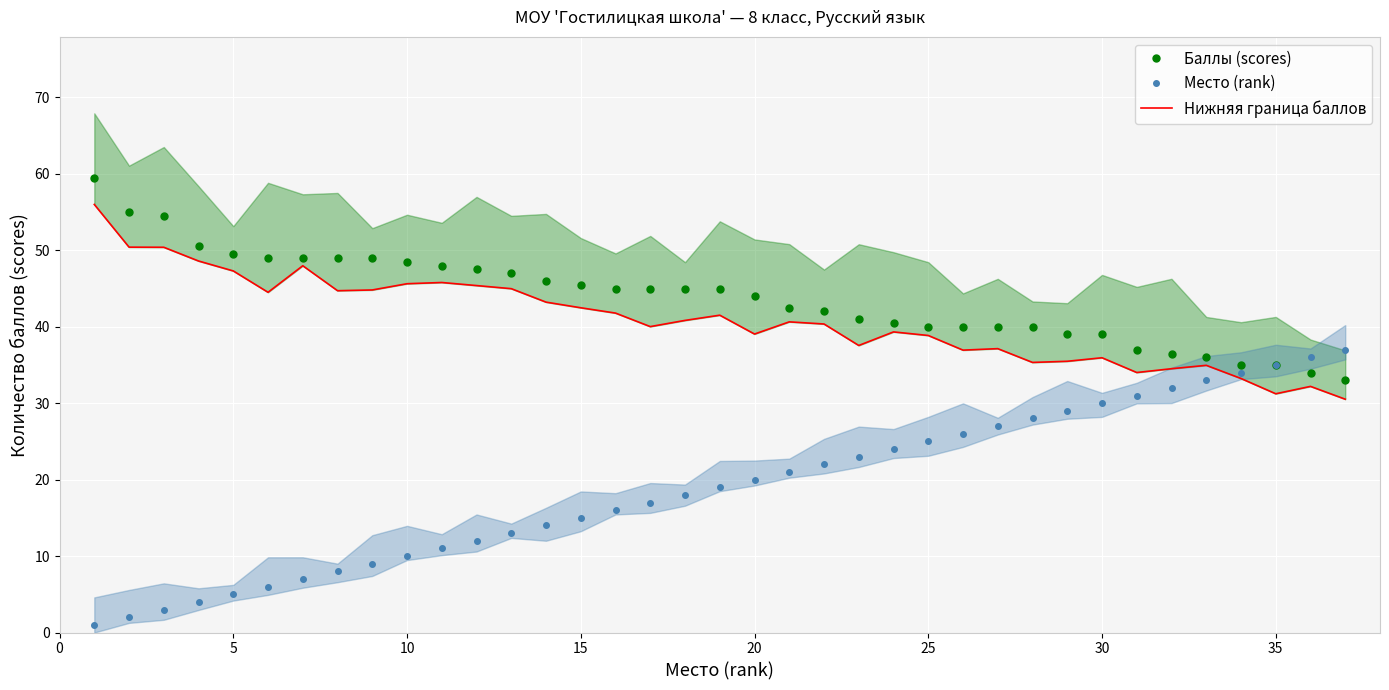

What is the maximum value for Баллы (scores)?

59.5